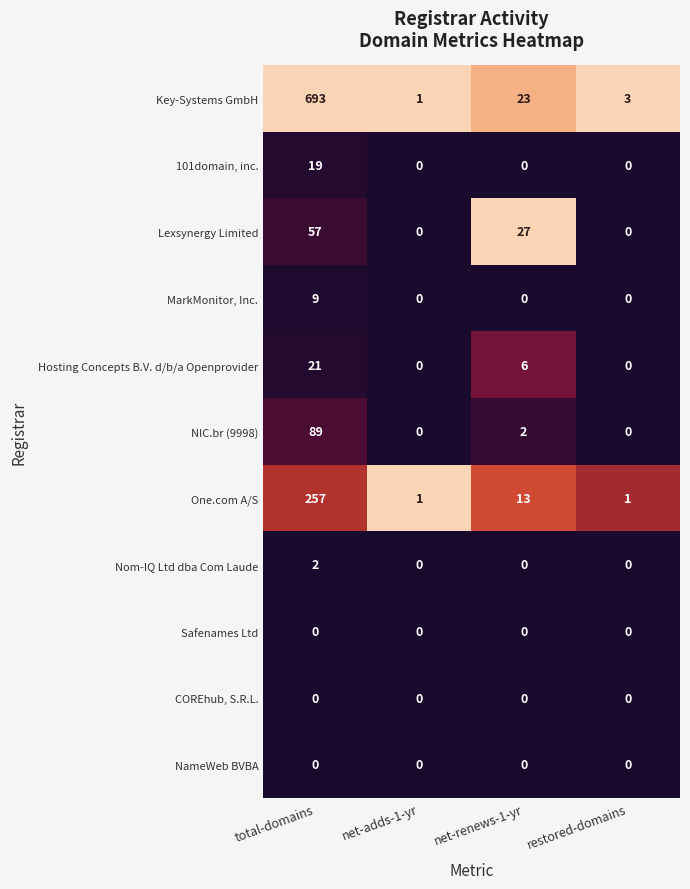

Count the Lexsynergy Limited values in the range 0 to 57.

4